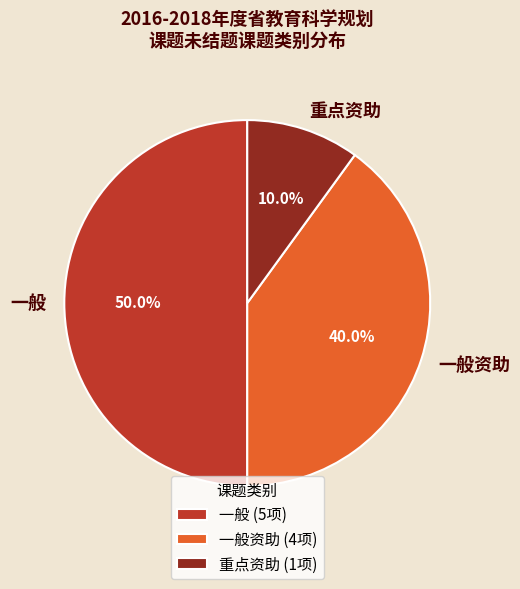

Between 重点资助 and 一般资助, which is larger?

一般资助